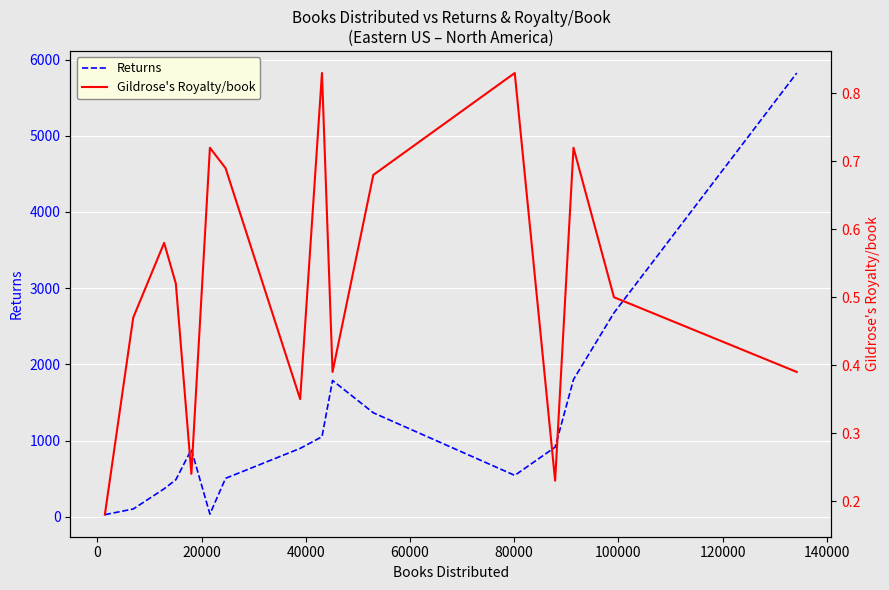

True or false: Gildrose's Royalty/book and Returns cross at least once.

False